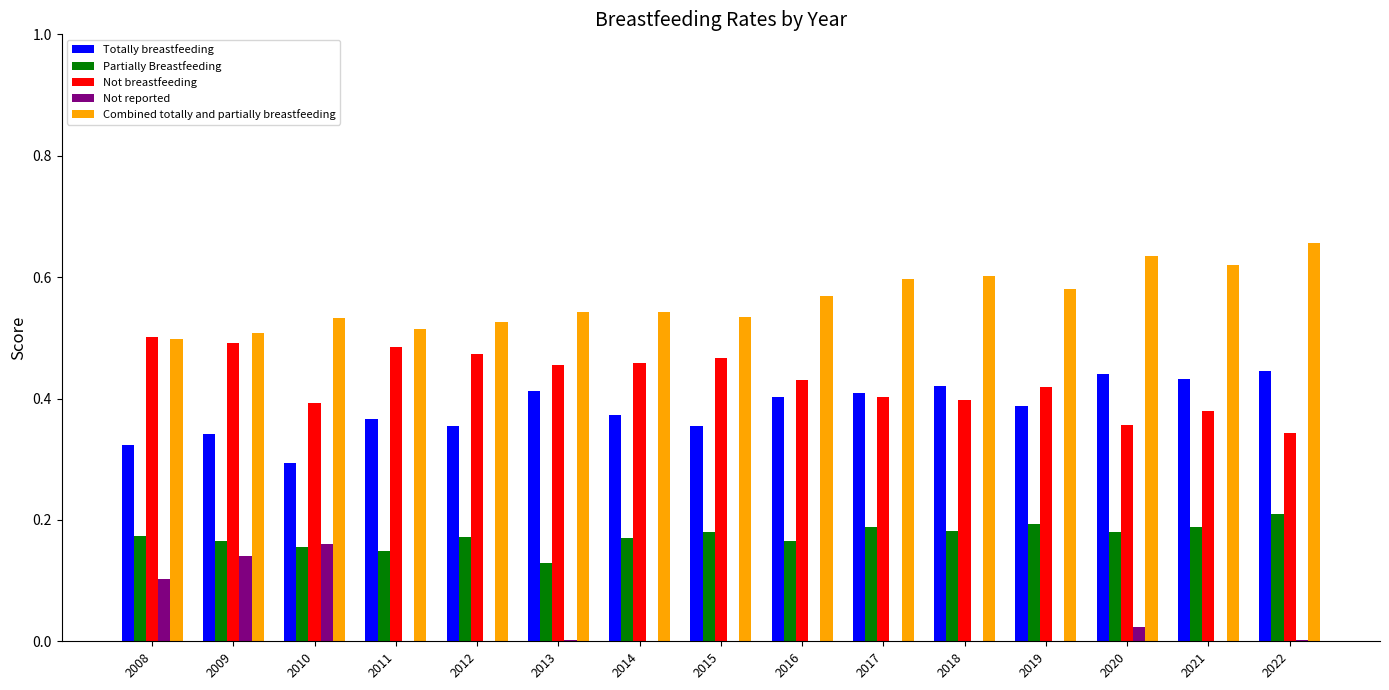

What is the sum of all Combined totally and partially breastfeeding values?

8.5